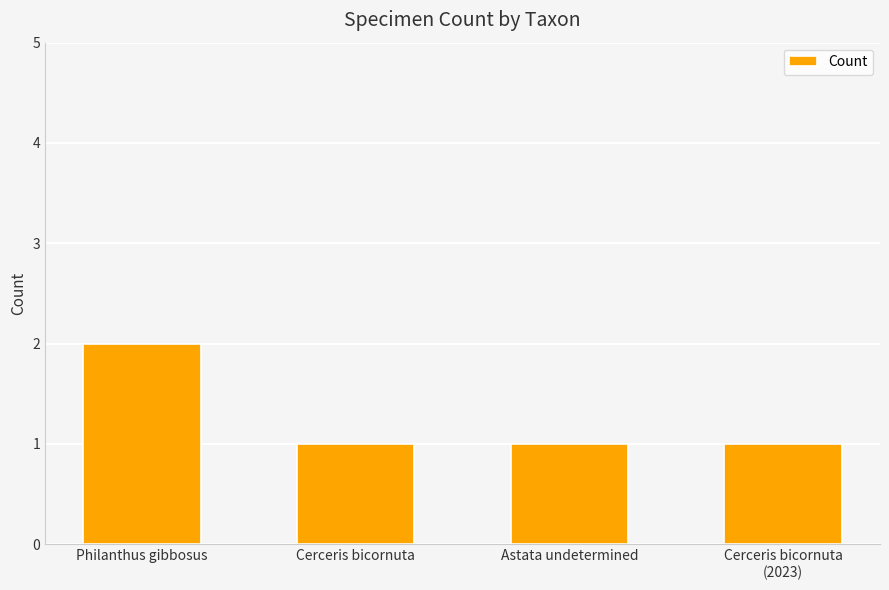

True or false: the data shows 3 at Philanthus gibbosus.

False